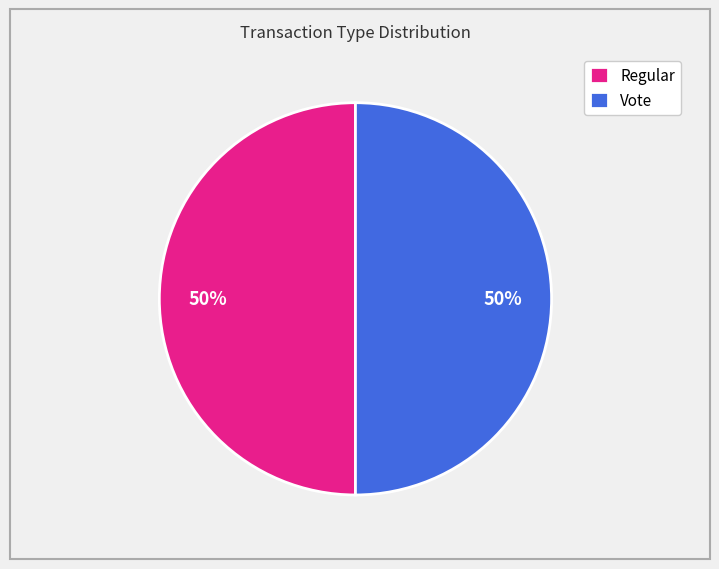

To the nearest percent, what percentage of the pie is Vote?

50%